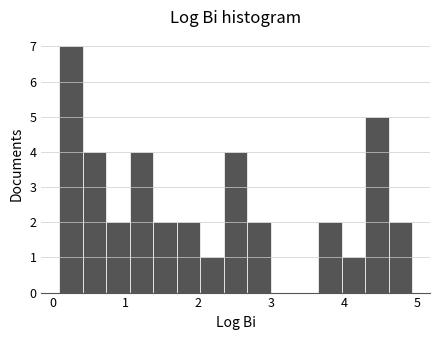

Read against the x-axis, roughly where is the centre of the tallest bar?

0.3